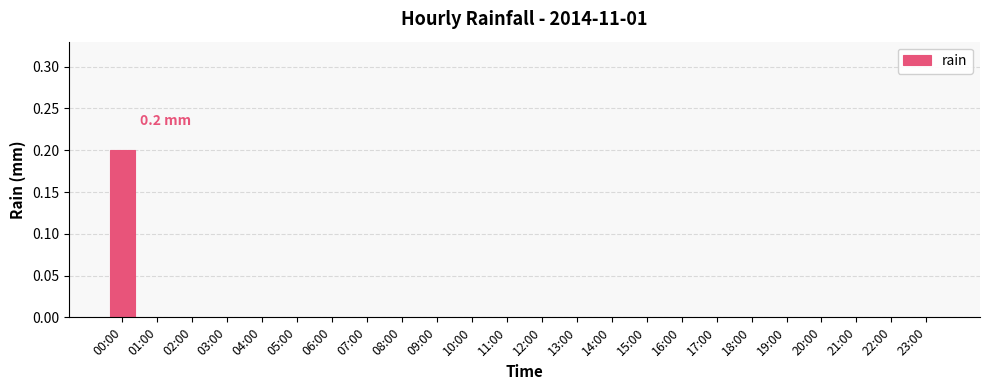

Reading left to right, list all the values displayed in this chart.

00:00=0.2	01:00=0.0	02:00=0.0	03:00=0.0	04:00=0.0	05:00=0.0	06:00=0.0	07:00=0.0	08:00=0.0	09:00=0.0	10:00=0.0	11:00=0.0	12:00=0.0	13:00=0.0	14:00=0.0	15:00=0.0	16:00=0.0	17:00=0.0	18:00=0.0	19:00=0.0	20:00=0.0	21:00=0.0	22:00=0.0	23:00=0.0